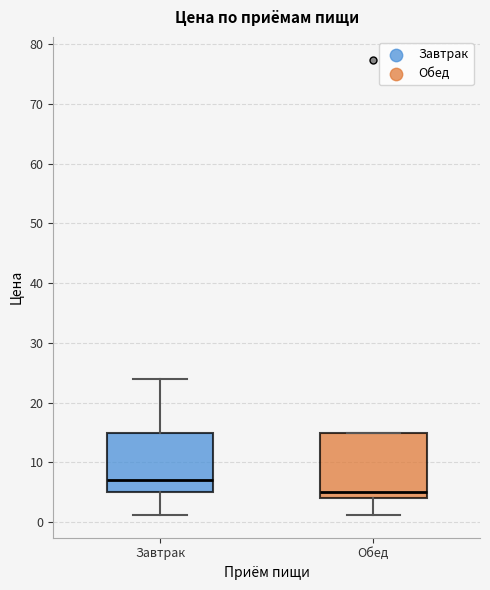

Reading left to right, transcribe this box plot: for each box, give where its median line is, the range the box spans, and where its two whiskers end, as read against the y-axis. The values are not printed on the chart, so give them approximately, as read against the axis.

Завтрак: median 7, box 5 to 15, whiskers 1 to 24
Обед: median 5, box 4 to 15, whiskers 1 to 15